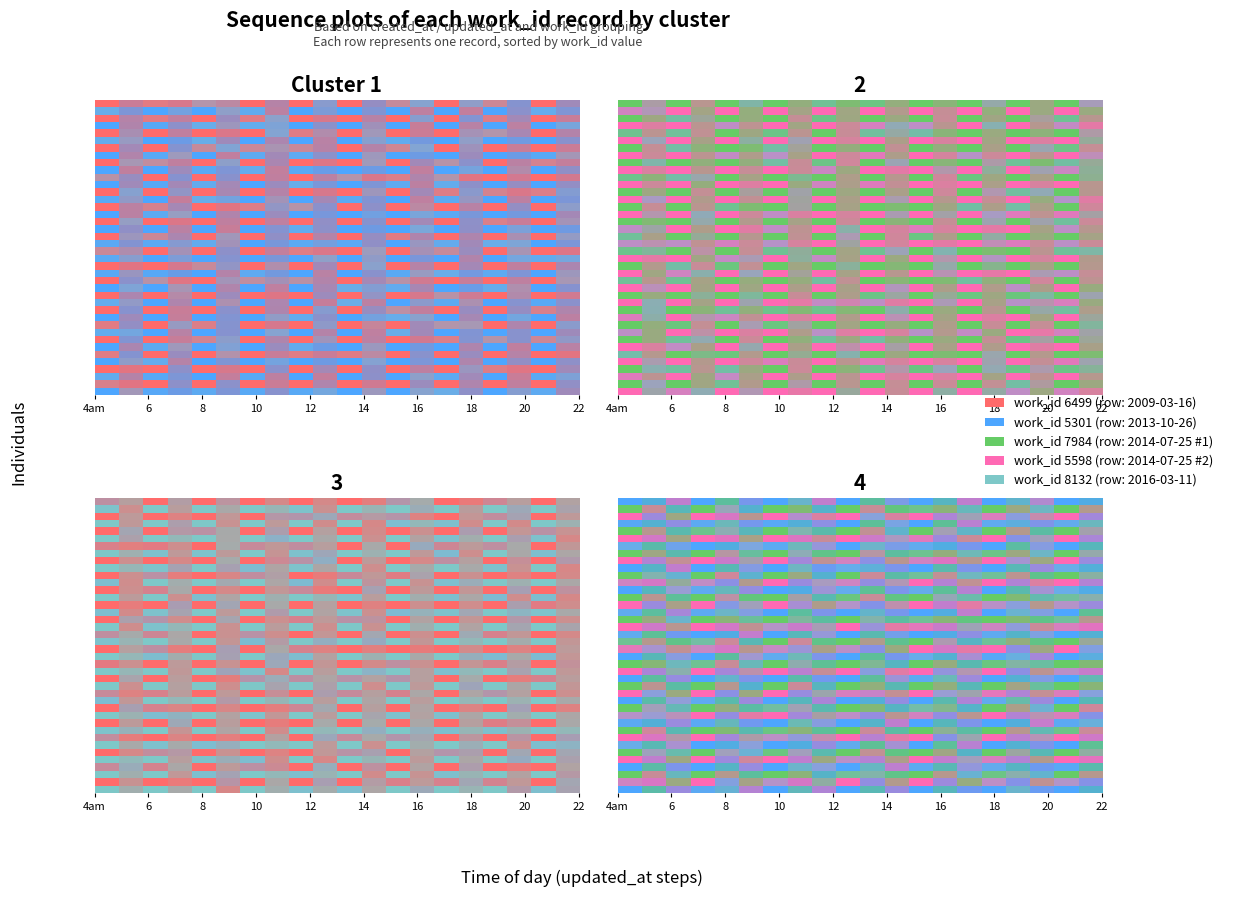

Rank the series by their maximum value, from highest to lowest.

8132, 7984, 6499, 5598, 5301